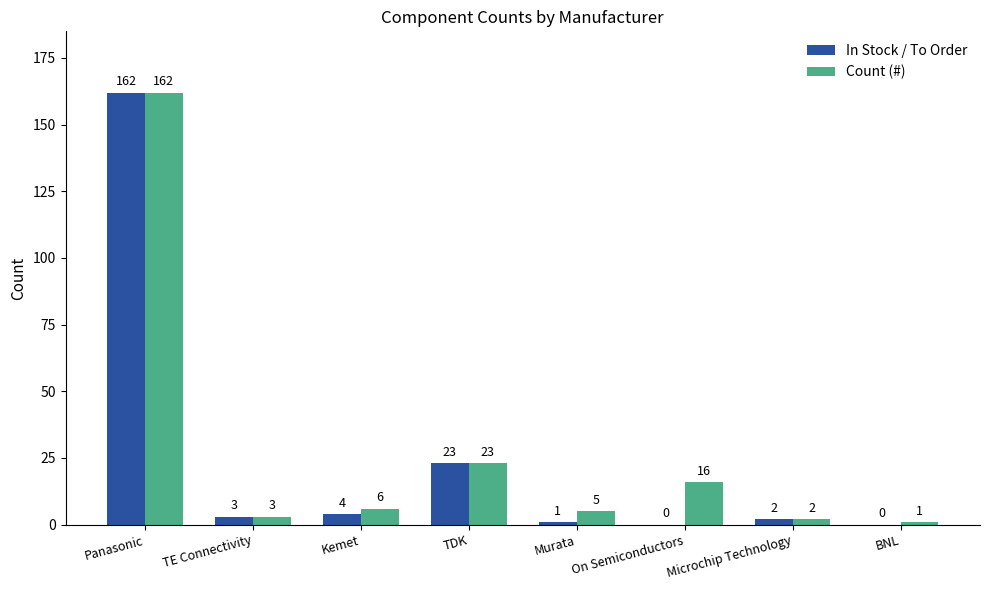

Which category has the highest value across all series?

Panasonic